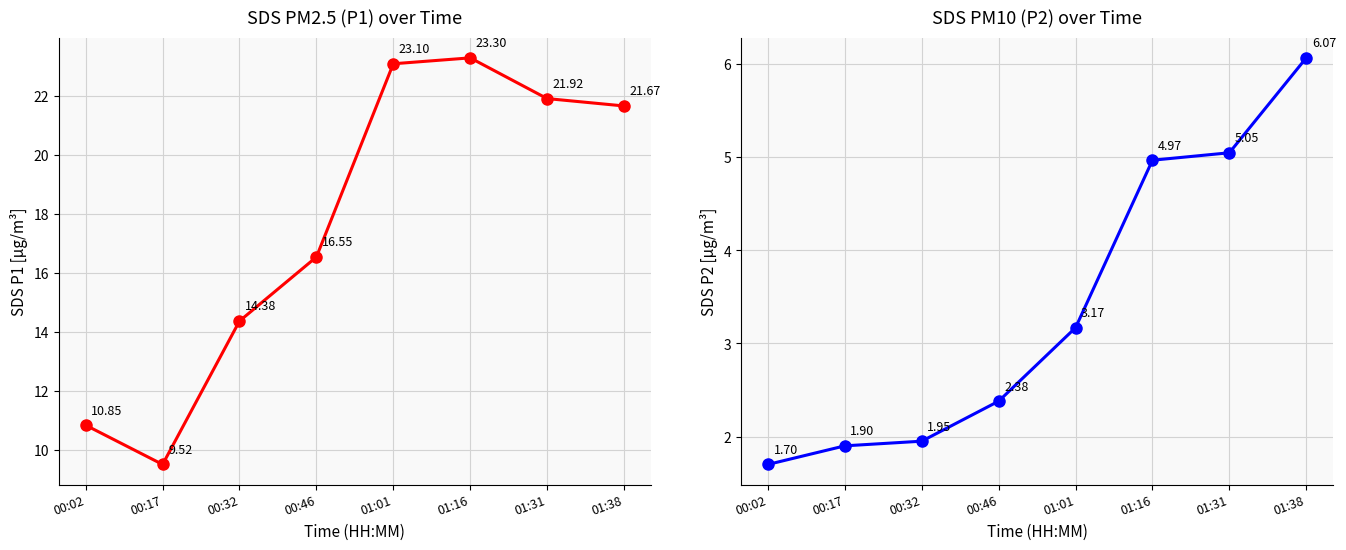

How many lines are shown in the chart?

2